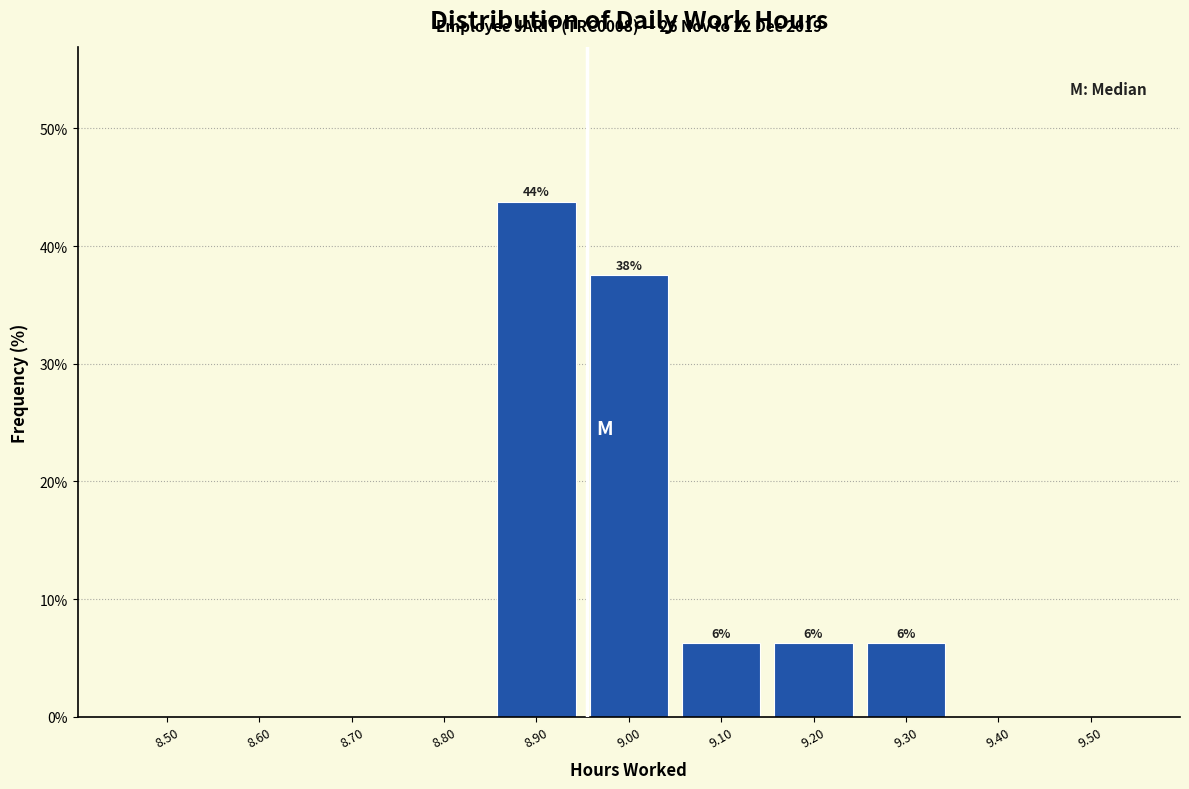

Between 9.50 and 9.30, which is larger?

9.30